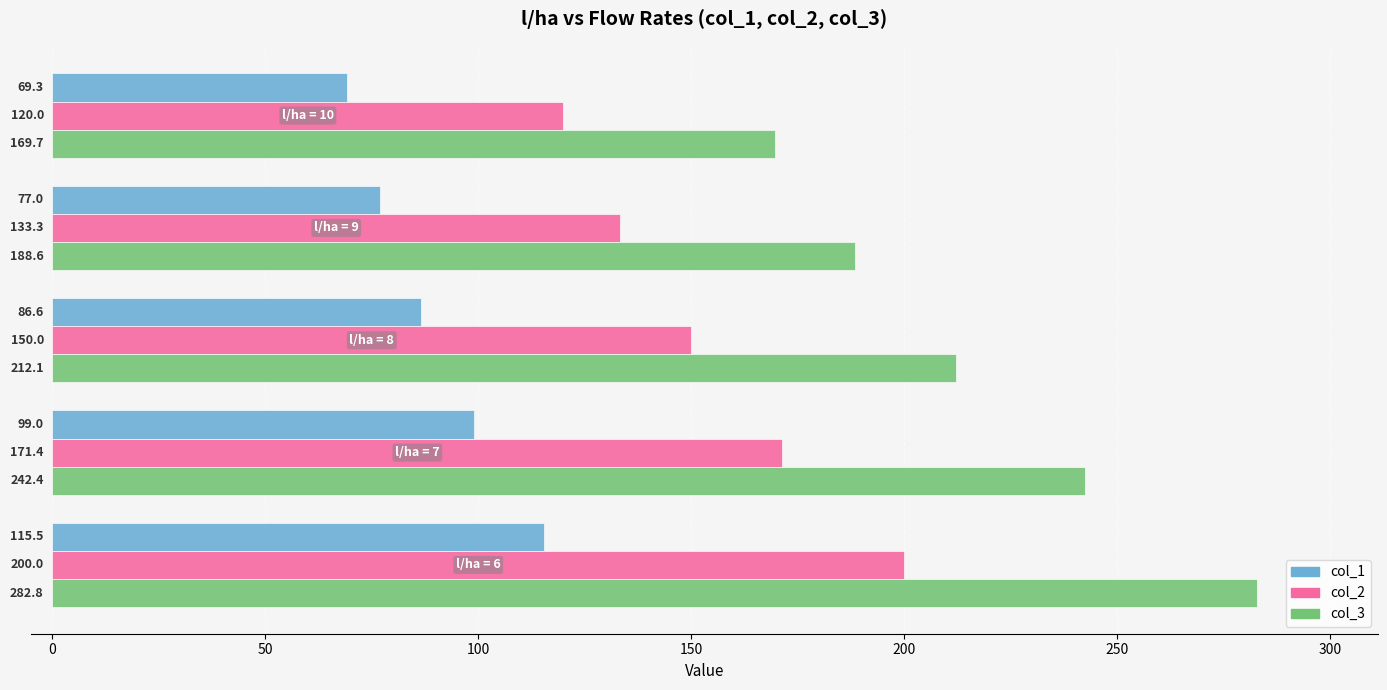

Which series has the largest total across all categories?

col_3